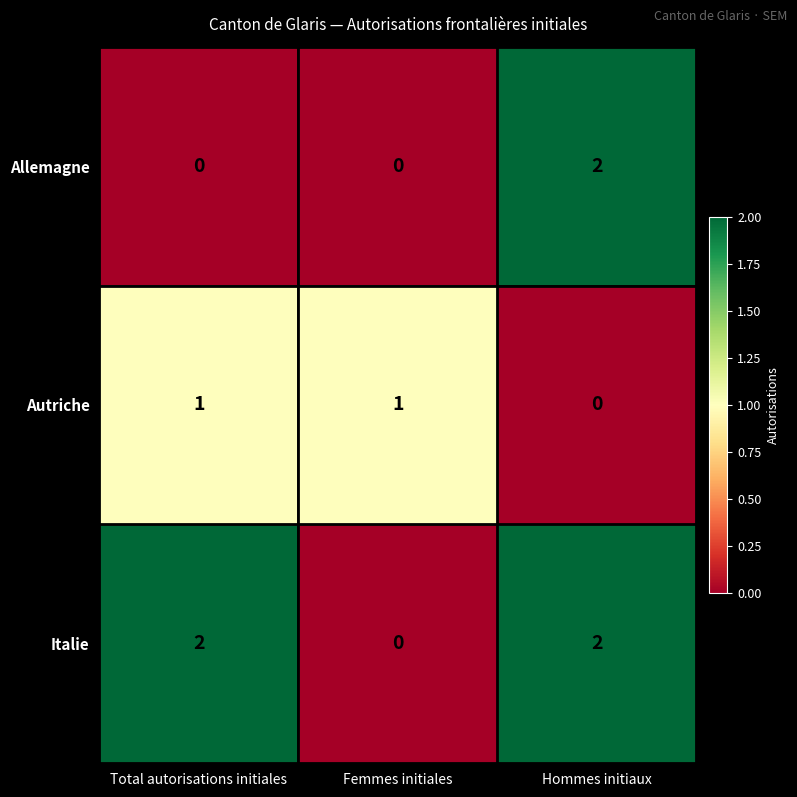

The value of Autriche at Femmes initiales is 1. True or false?

True